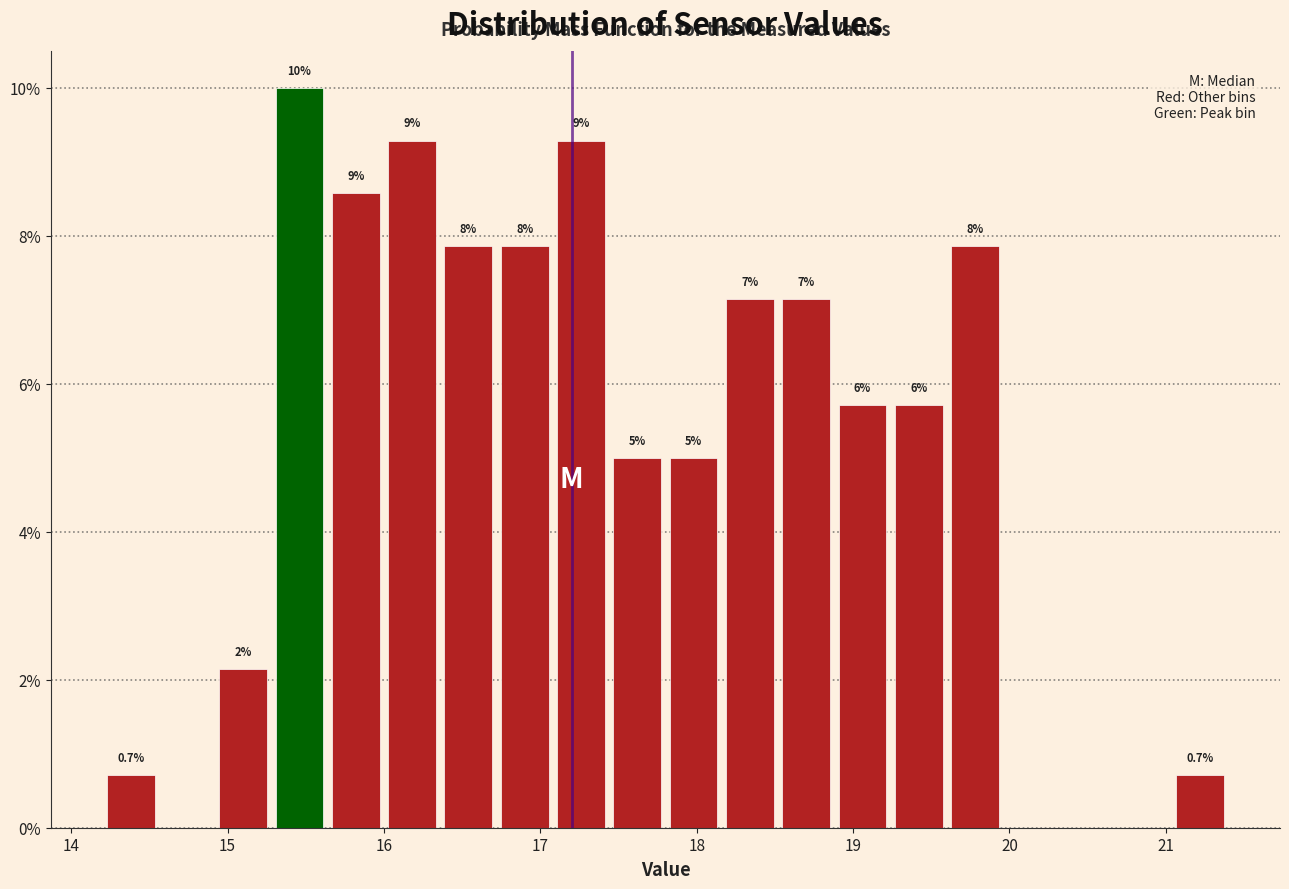

Read against the x-axis, roughly where is the centre of the tallest bar?

15.5